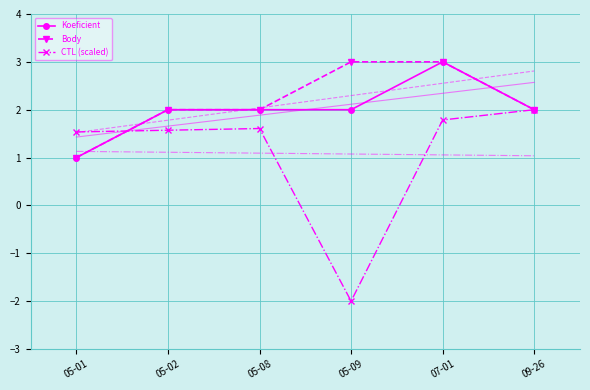

Is it true that Body equals 2.0 at 09-26?

True